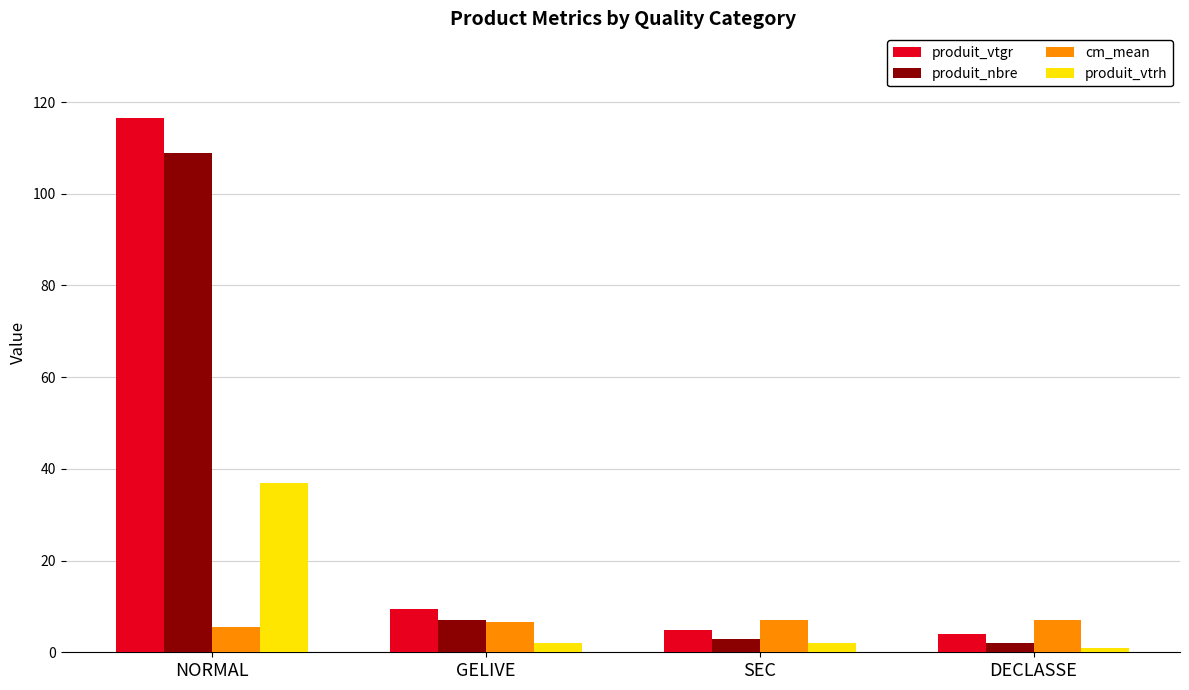

What is the difference between the maximum and minimum values in the cm_mean series?

1.5